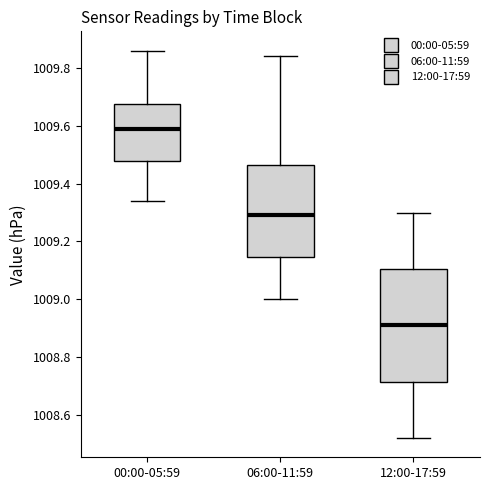

Reading left to right, transcribe this box plot: for each box, give where its median line is, the range the box spans, and where its two whiskers end, as read against the y-axis. The values are not printed on the chart, so give them approximately, as read against the axis.

00:00-05:59: median 1009.60, box 1009.48 to 1009.68, whiskers 1009.34 to 1009.86
06:00-11:59: median 1009.30, box 1009.14 to 1009.46, whiskers 1009.00 to 1009.84
12:00-17:59: median 1008.92, box 1008.72 to 1009.10, whiskers 1008.52 to 1009.30